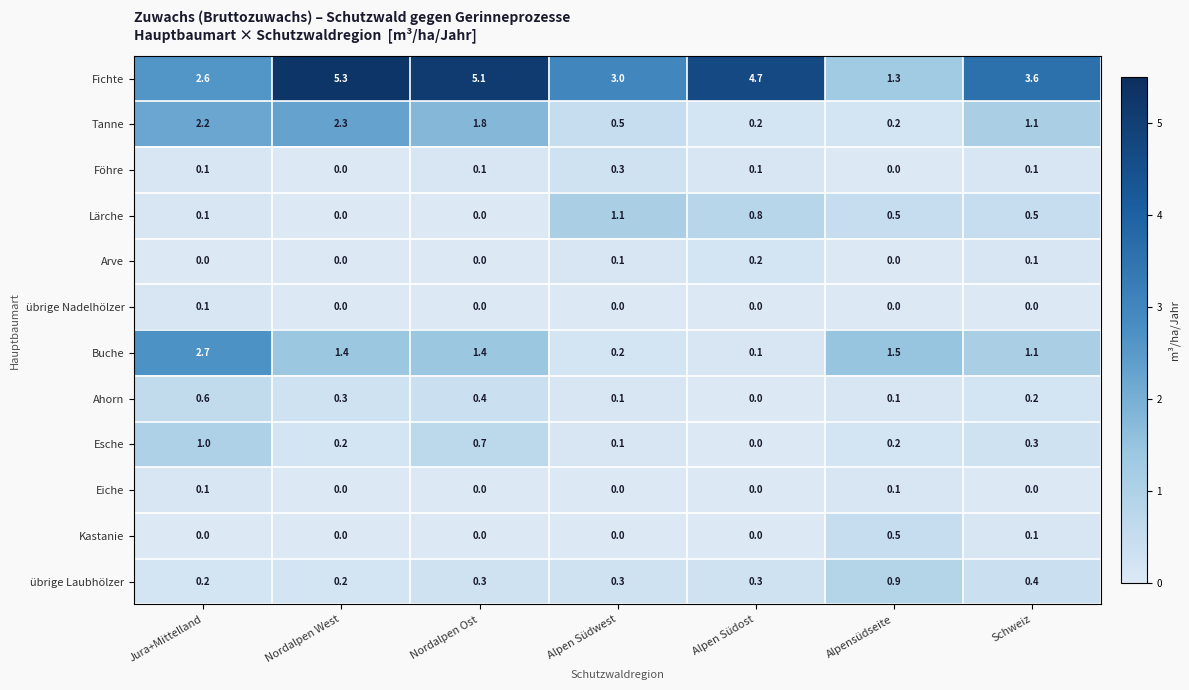

Which series has the largest total across all categories?

Fichte